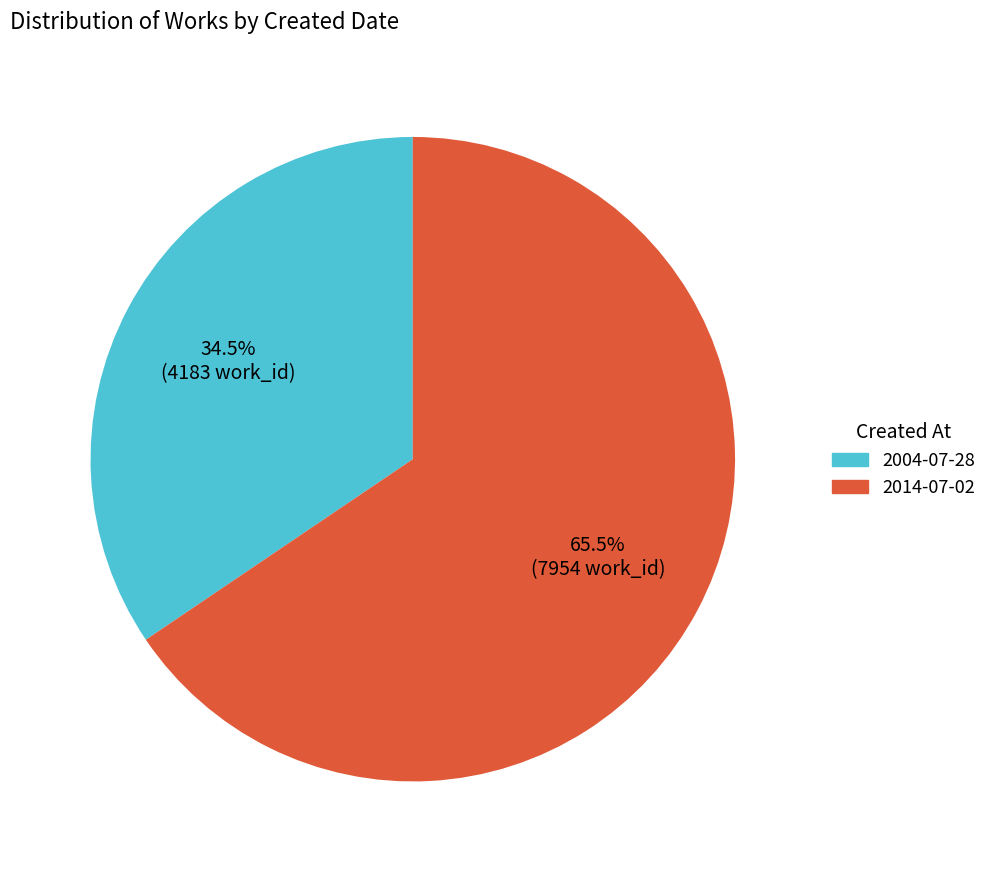

To the nearest percent, what is the difference between the largest and smallest slice percentages?

31%